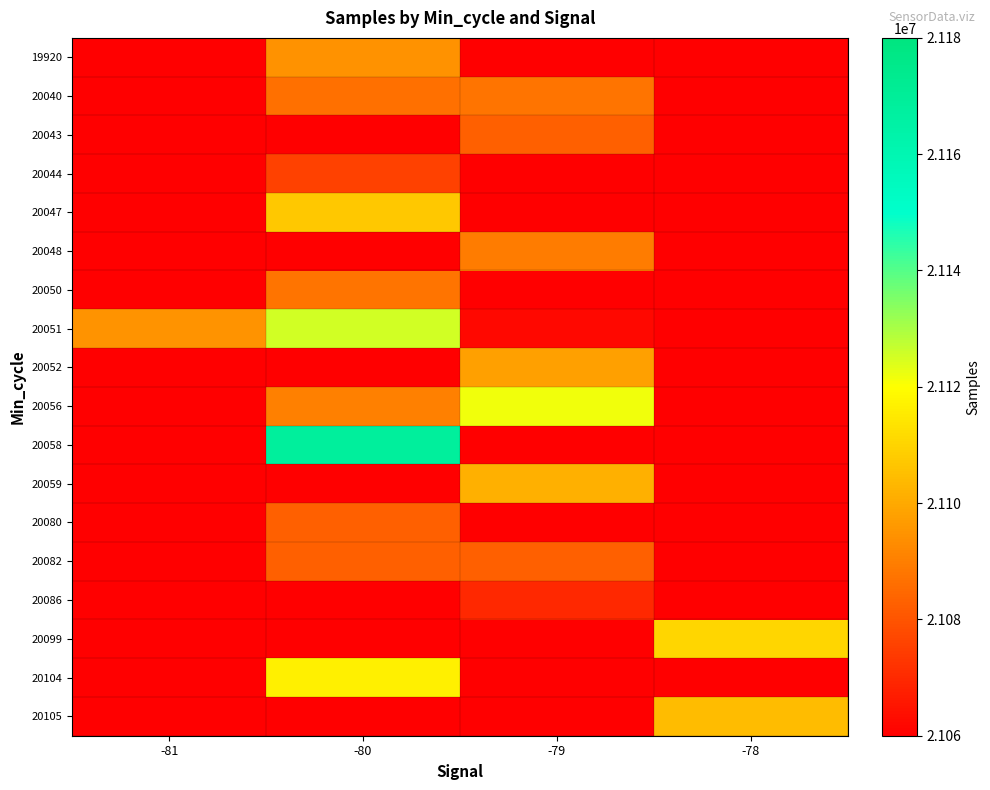

List the series in order of their peak value, highest first.

20058, 20051, 20056, 20104, 20099, 20047, 20105, 20059, 20052, 19920, 20048, 20040, 20050, 20082, 20043, 20080, 20044, 20086